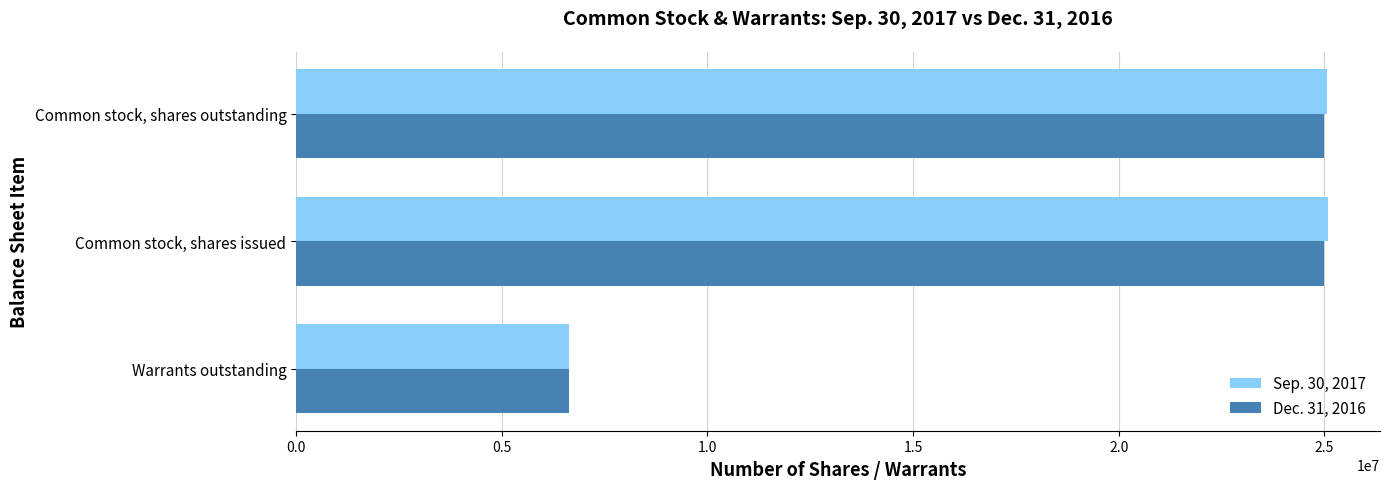

Rank the series by their maximum value, from highest to lowest.

Sep. 30, 2017, Dec. 31, 2016